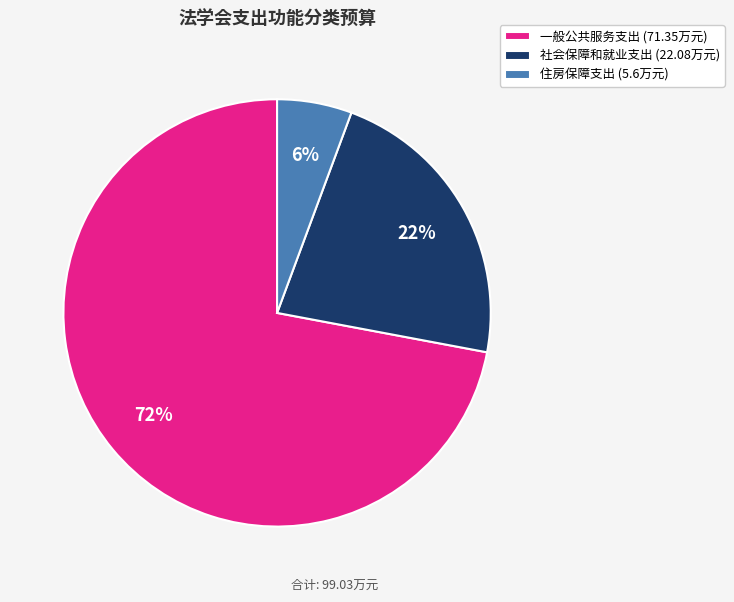

Is there a majority slice in this chart?

Yes